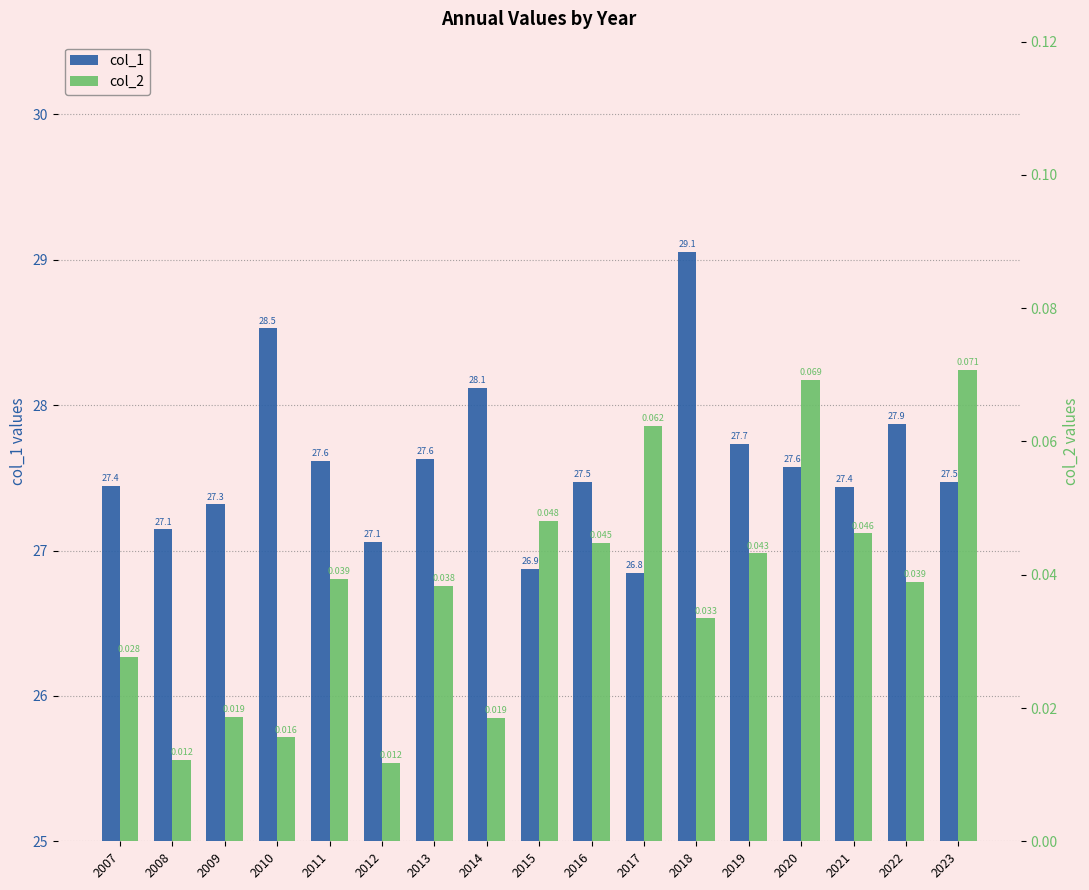

Rank the series by their average value, from lowest to highest.

col_2, col_1